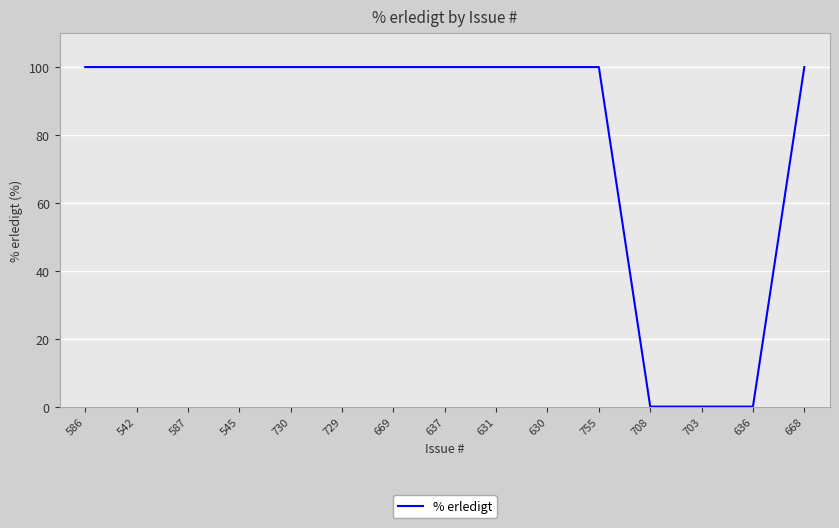

How many series are shown in this chart?

1